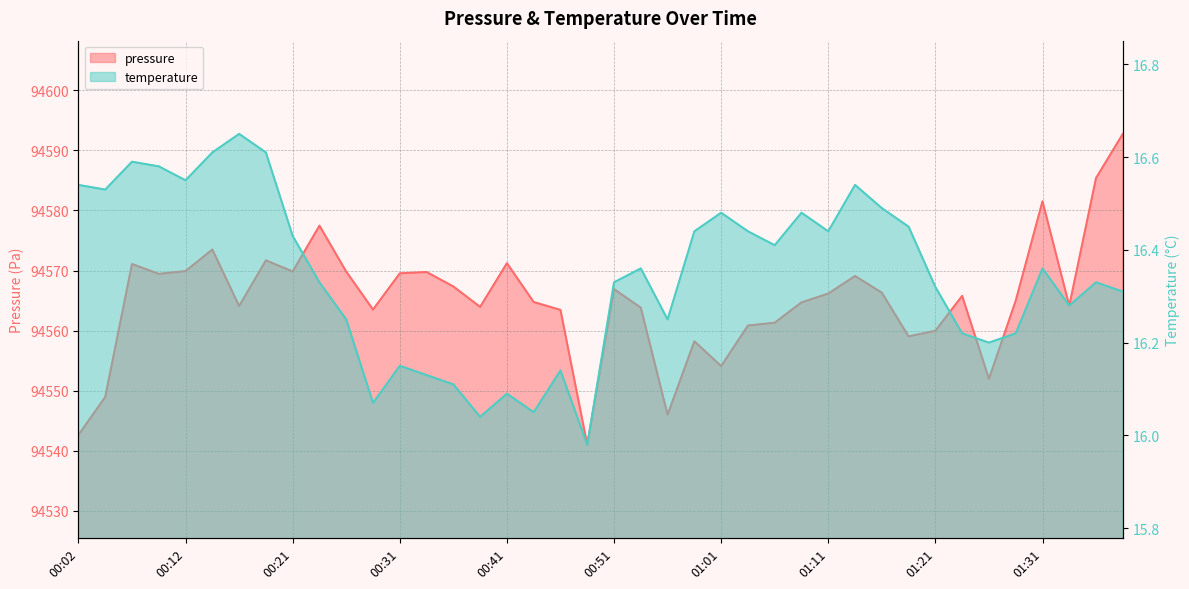

Does the chart have visible grid lines?

Yes